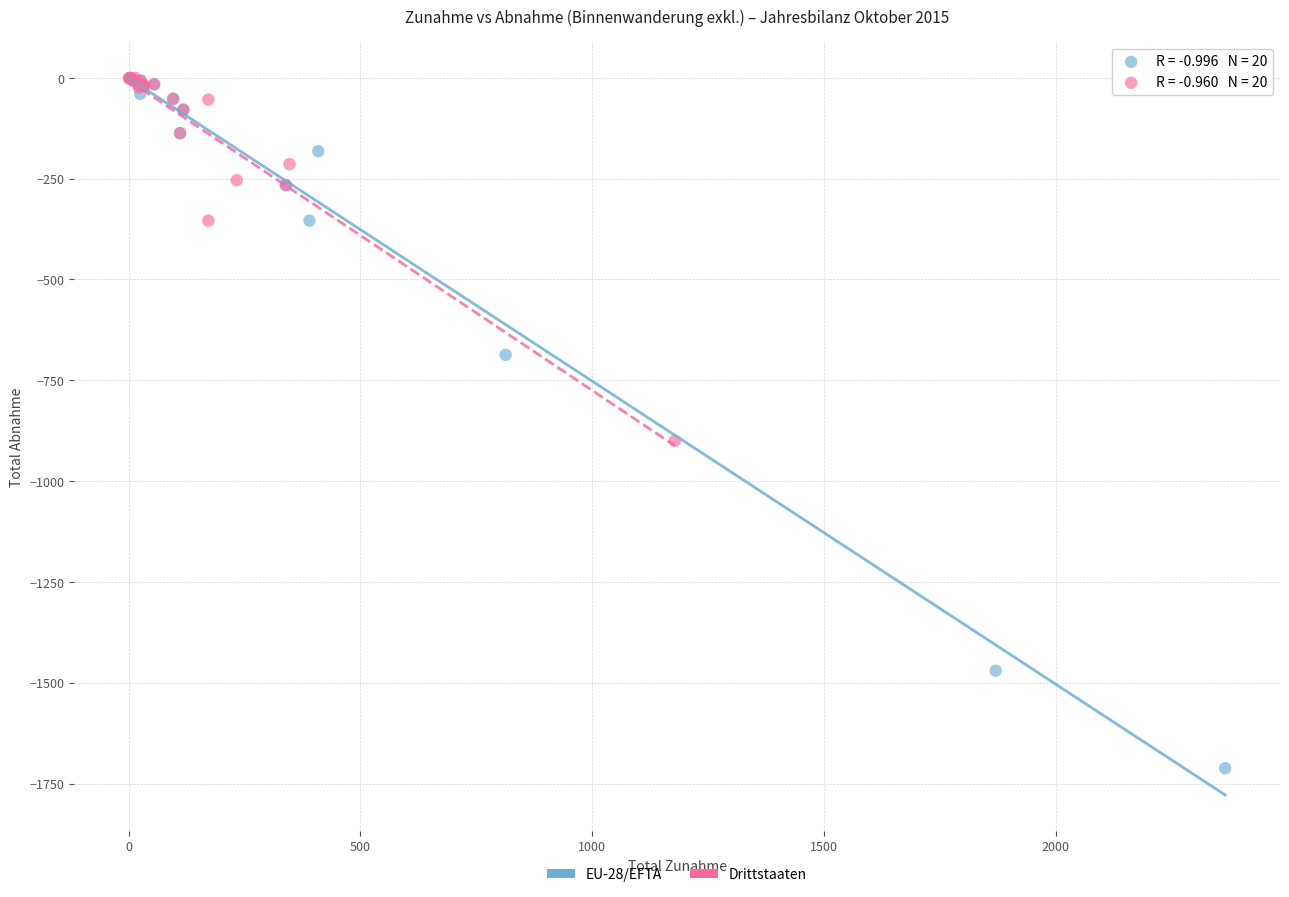

What are all the series names shown in the legend?

EU-28/EFTA, Drittstaaten